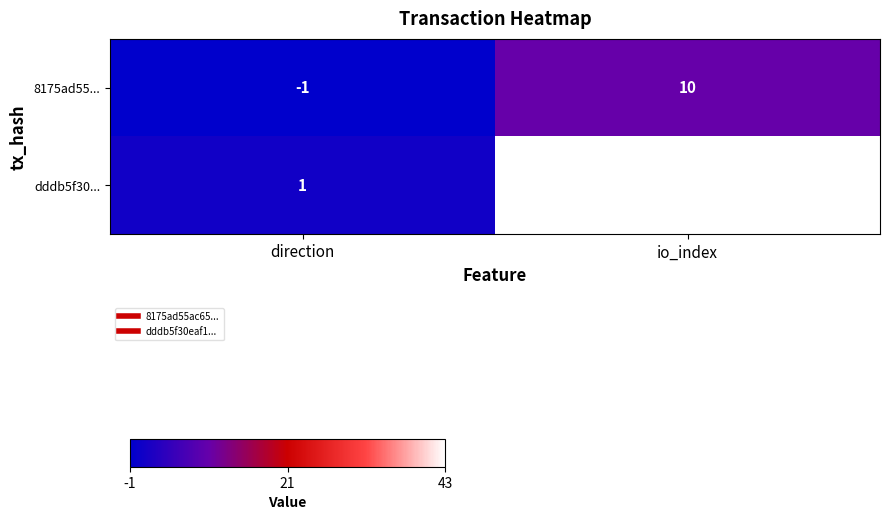

At which category is the sum across all series the highest?

io_index